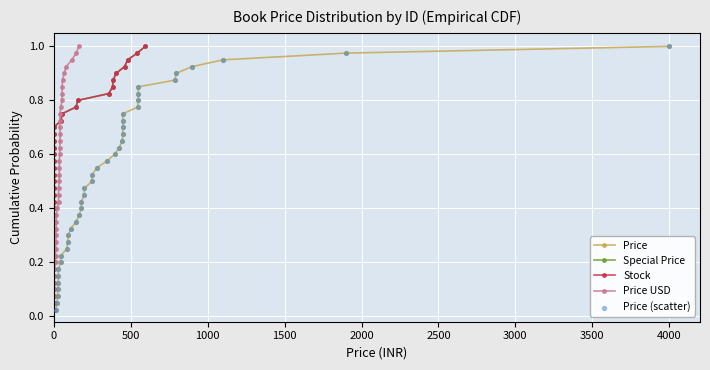

At how many categories does at least one series exceed 0?

40